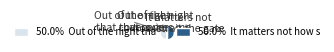

Approximately how many times larger is the value at It matters not how strait the gate compared to Out of the night that covers me?

1.0